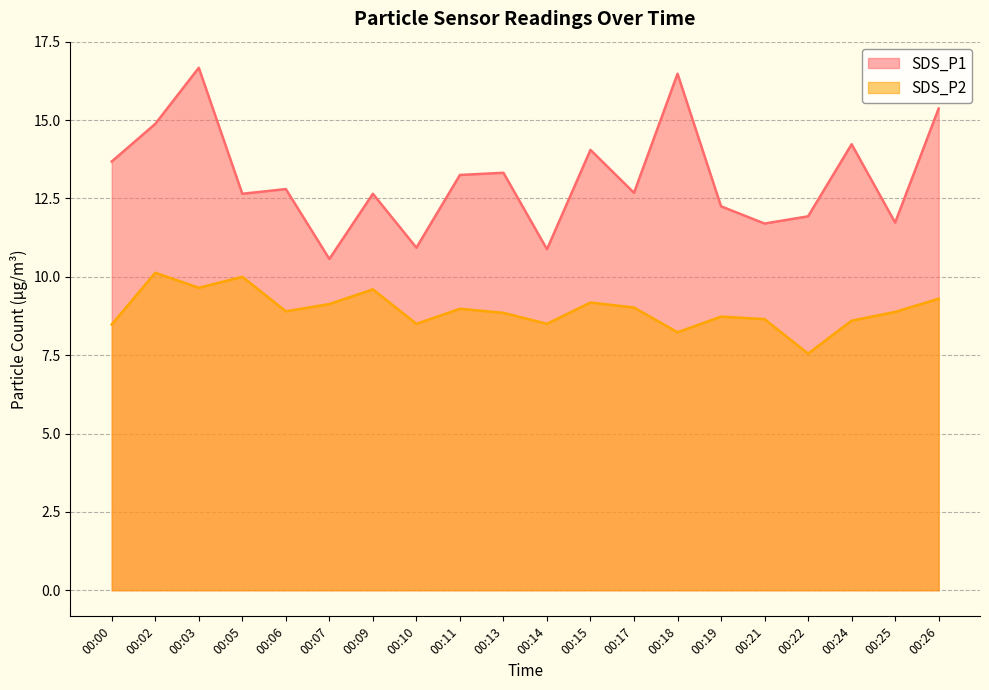

What is the average value of the SDS_P2 series?

8.9